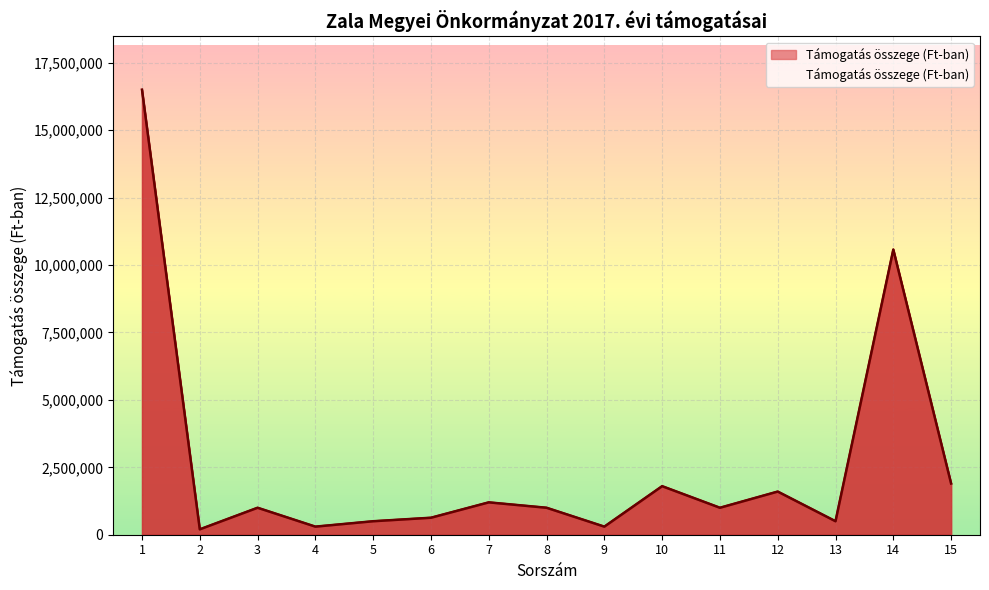

List the labels in order of value, largest first.

1, 14, 15, 10, 12, 7, 3, 8, 11, 6, 5, 13, 4, 9, 2